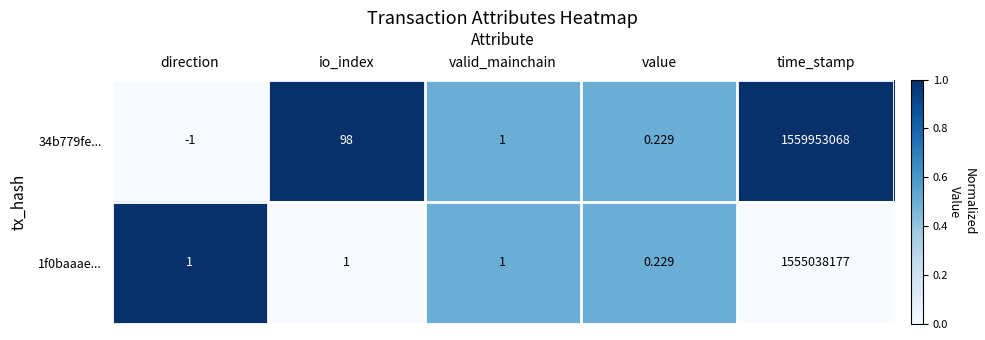

Which series has the largest total across all categories?

34b779fe...